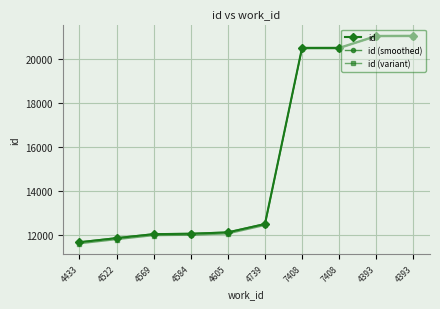

Reading right to left, extract all data points from this chart.

id: 21060.0	21053.0	20510.0	20509.0	12505.0	12124.0	12063.0	12044.0	11863.0	11676.0
id (smoothed): 21046.8	21039.8	20498.5	20497.5	12517.5	12137.6	12076.8	12057.9	11877.4	11691.0
id (variant): 21023.2	21016.2	20471.5	20470.5	12442.5	12060.4	11999.2	11980.1	11798.6	11611.0